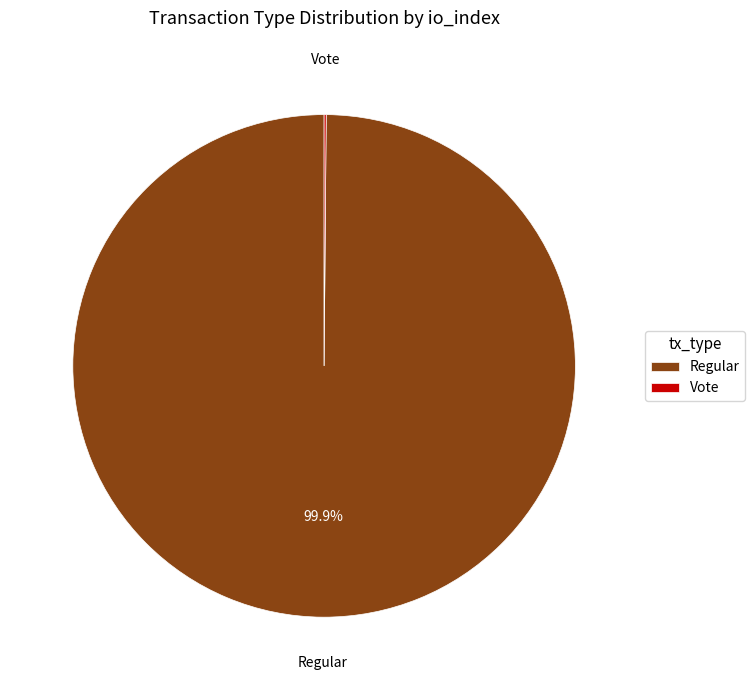

Which slice is the largest?

Regular